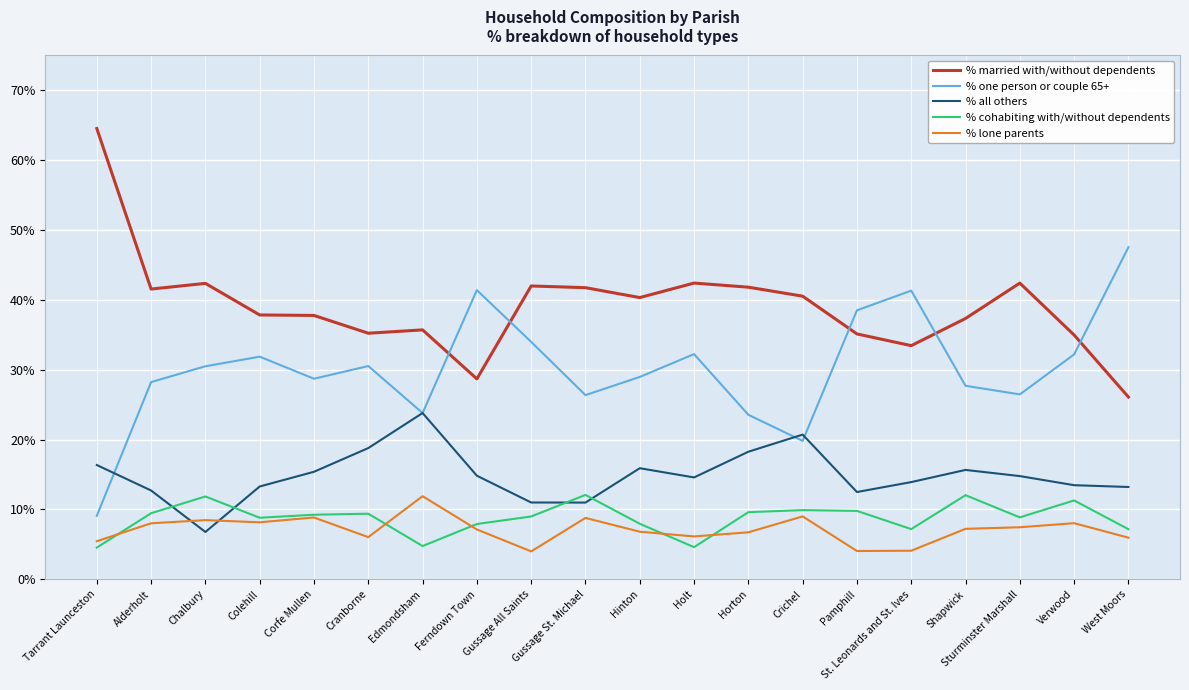

What is the spread (max minus min) of values at Gussage All Saints?

38.0